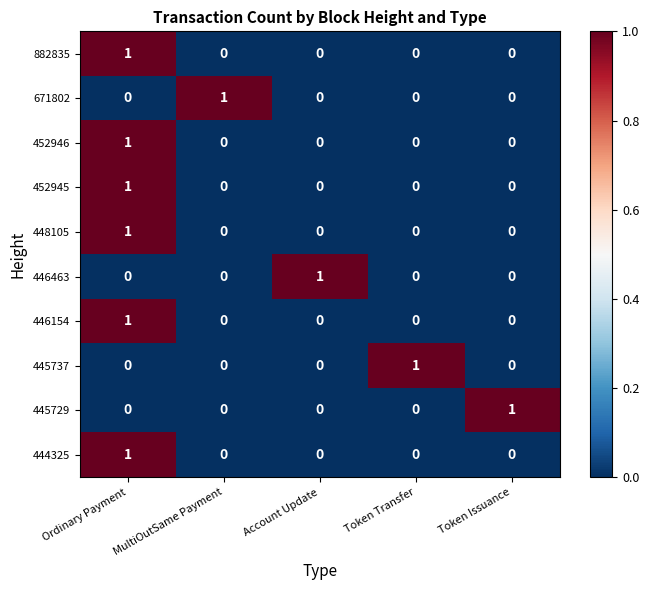

Count the 445737 values in the range 0 to 1.

5